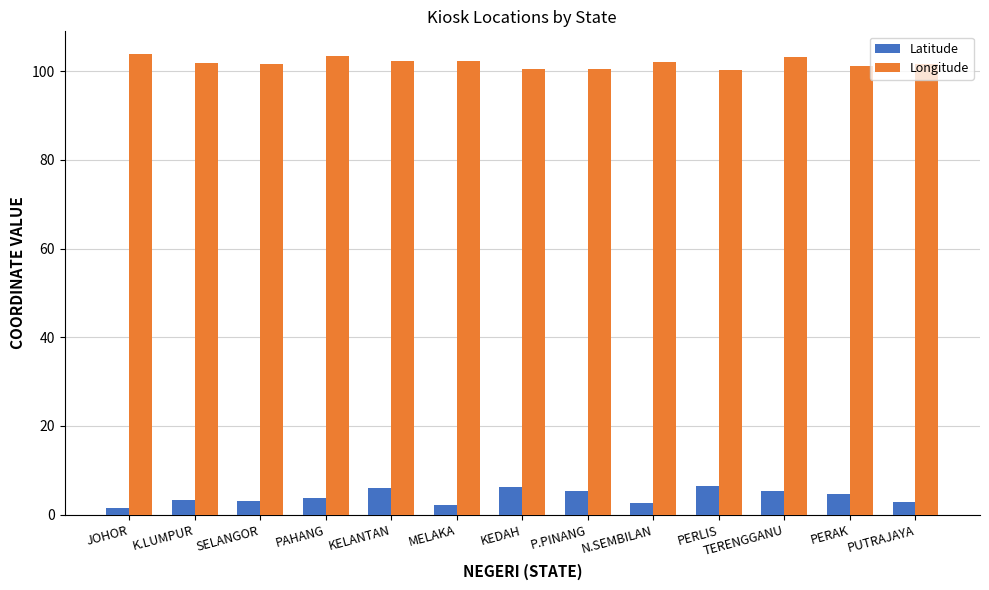

What is the greatest value displayed?

103.8